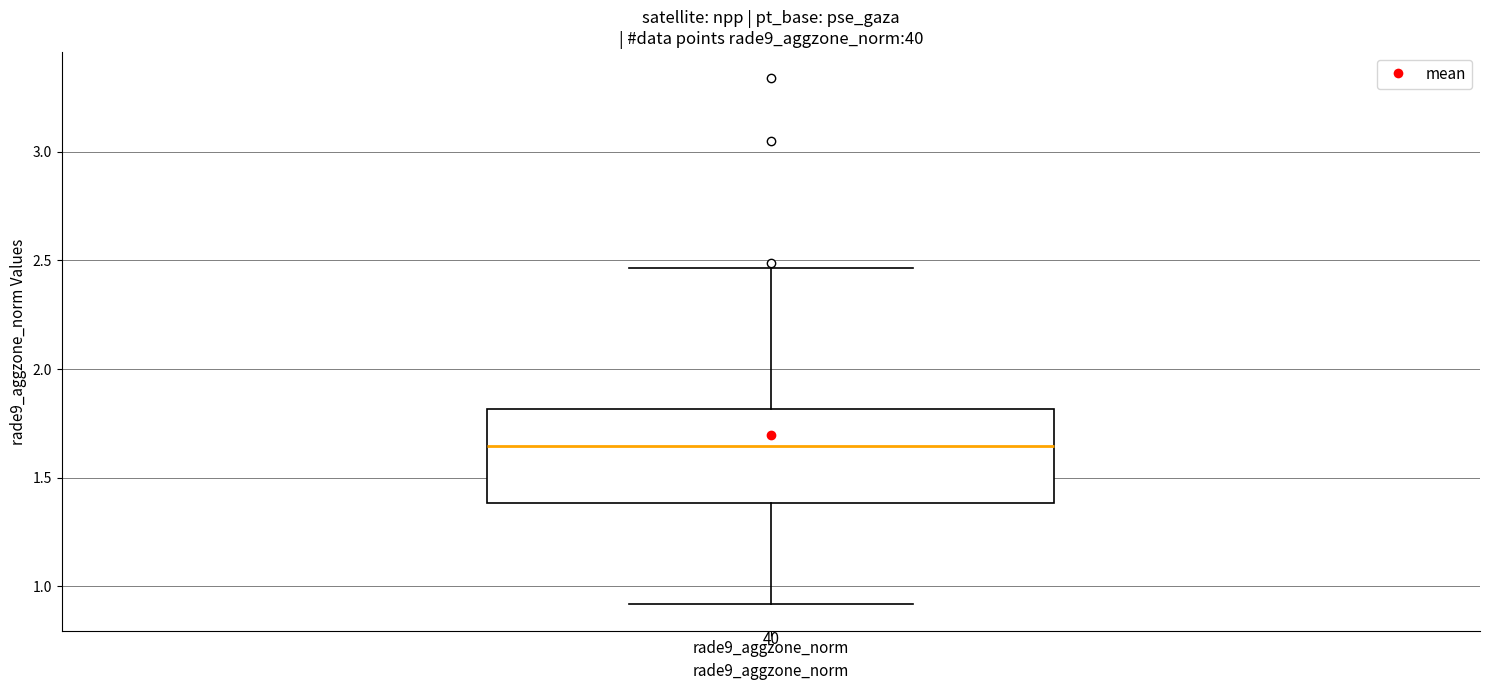

Read this box plot against the y-axis: the position of the median line, the range covered by the box, and the ends of both whiskers. The values are not printed on the chart, so give them approximately, as read against the axis.

median 1.65, box 1.40 to 1.80, whiskers 0.90 to 2.45